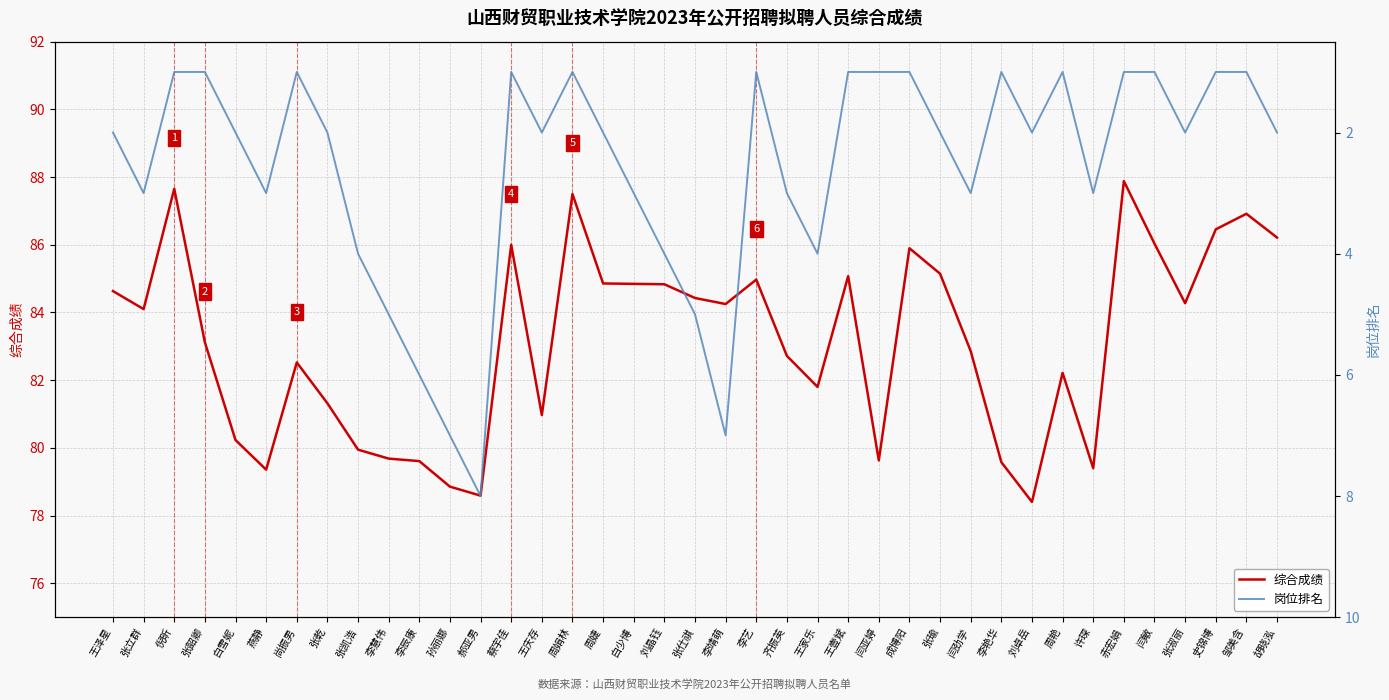

List the series in order of their overall mean, lowest first.

岗位排名, 综合成绩